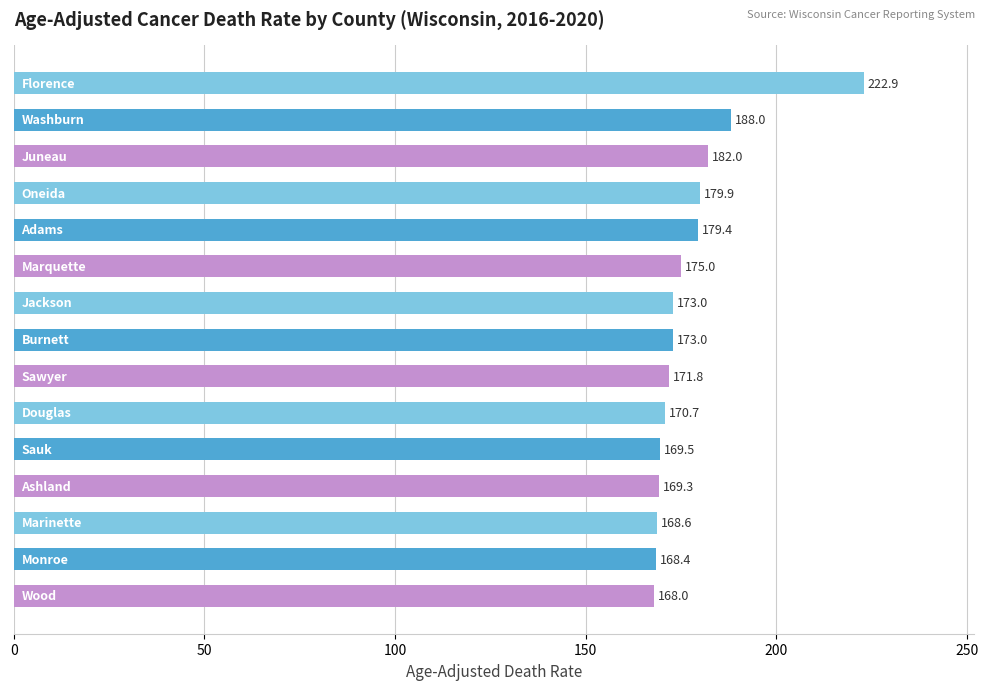

What is the sum of all values?

2659.5